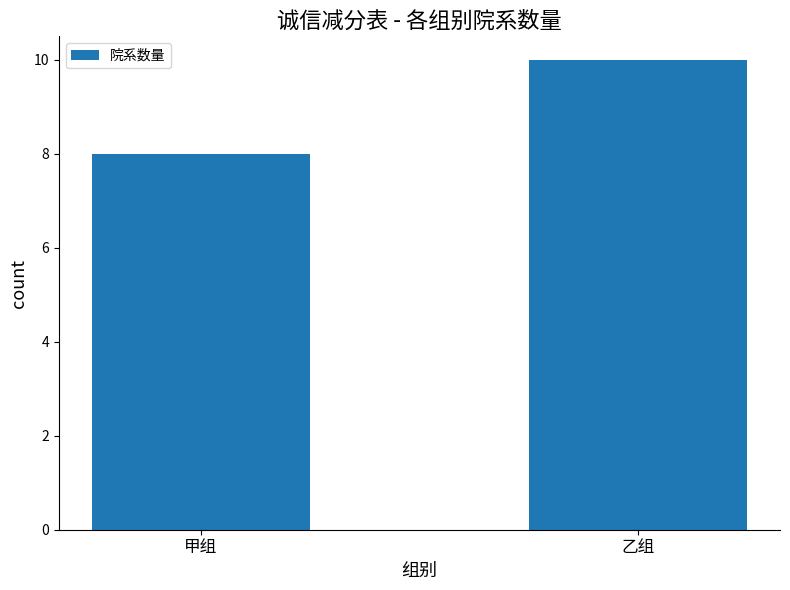

Rank the categories by value from lowest to highest.

甲组, 乙组